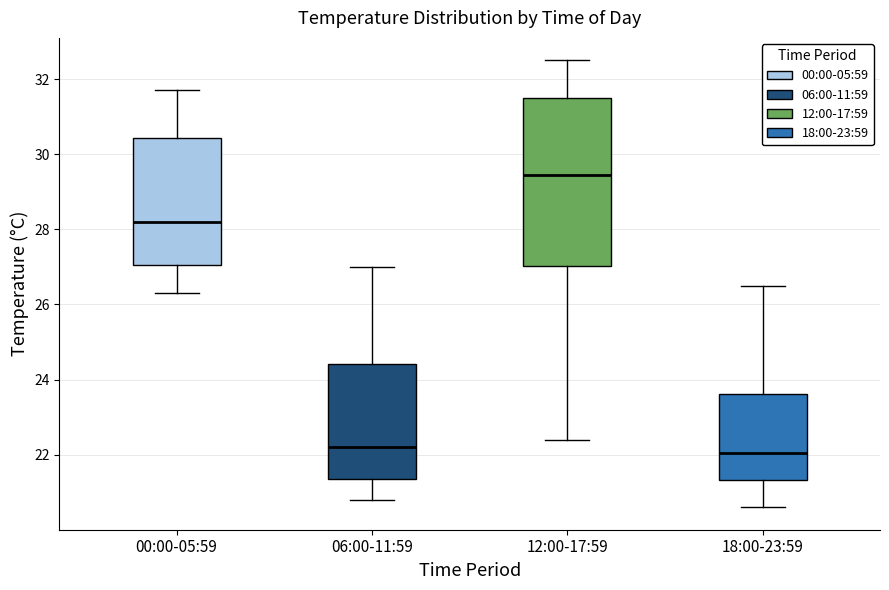

Where is the lower edge of the box for 00:00-05:59 on the y-axis? The values are not printed on the chart, so give them approximately, as read against the axis.

27.0